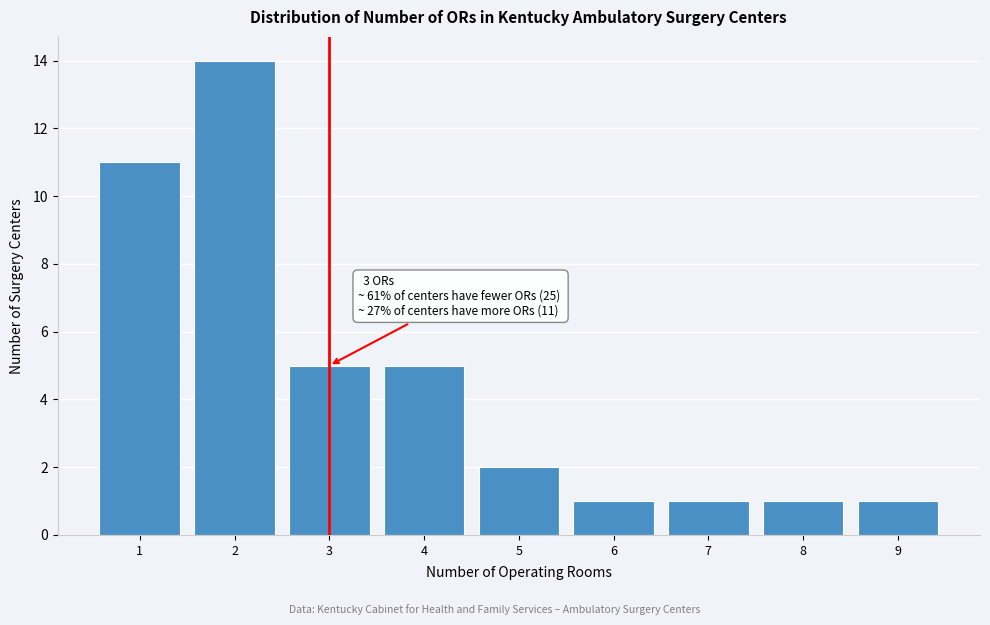

Which range on the x-axis has the tallest bar?

1.5 to 2.5